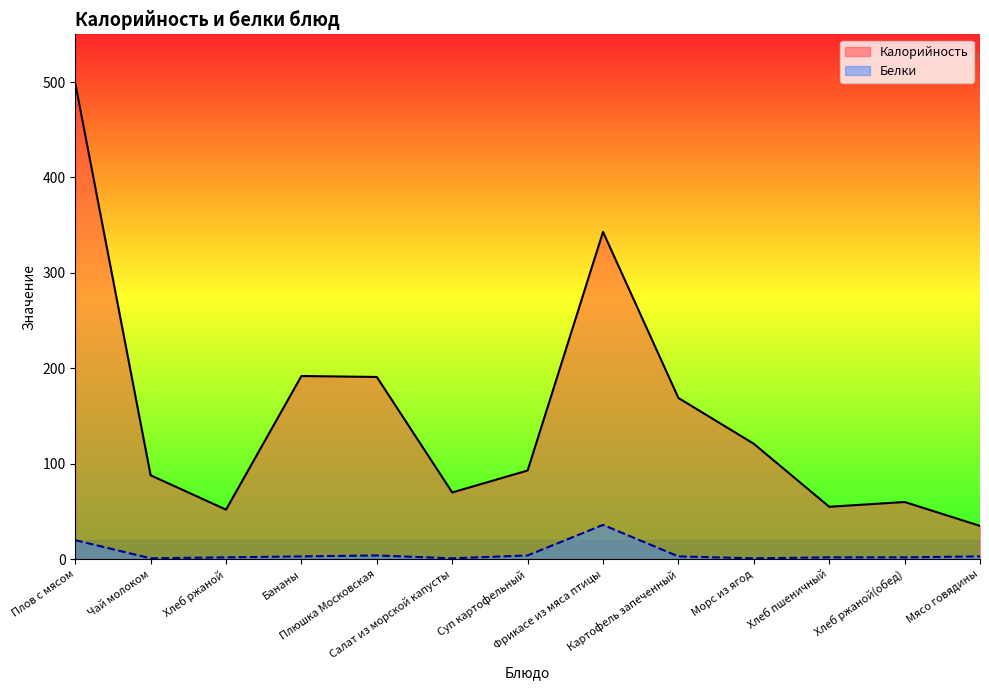

Does the chart have visible grid lines?

No